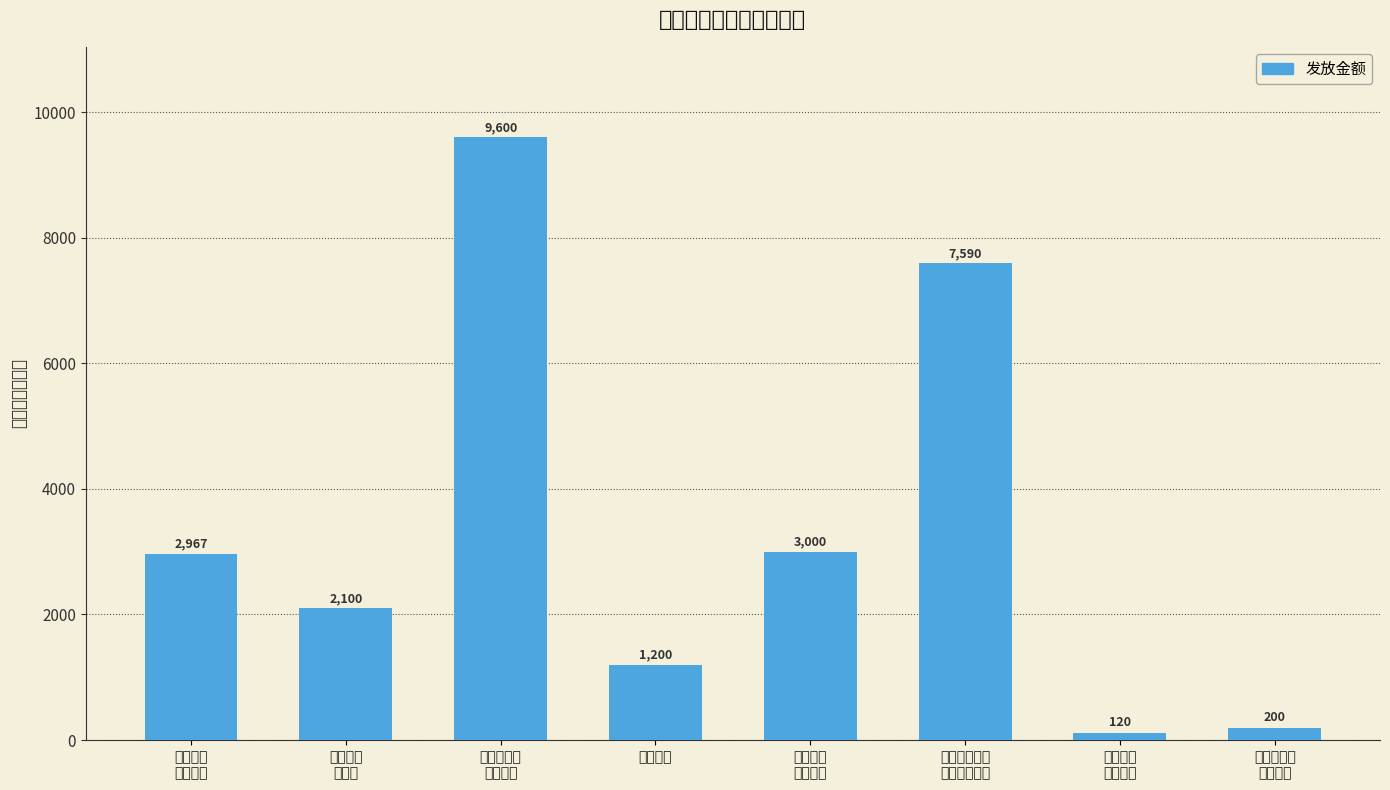

Which has a higher value, 农村社会救济
最低生活保障 or 农业支持
保护补贴?

农村社会救济
最低生活保障